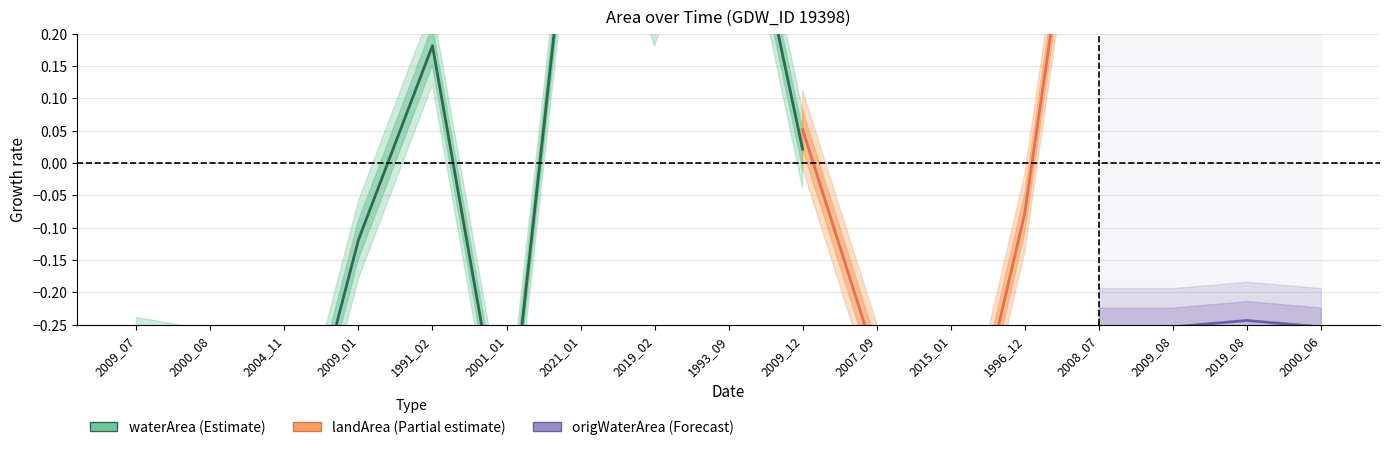

What is the label of the 17th point from the left?

2000_06